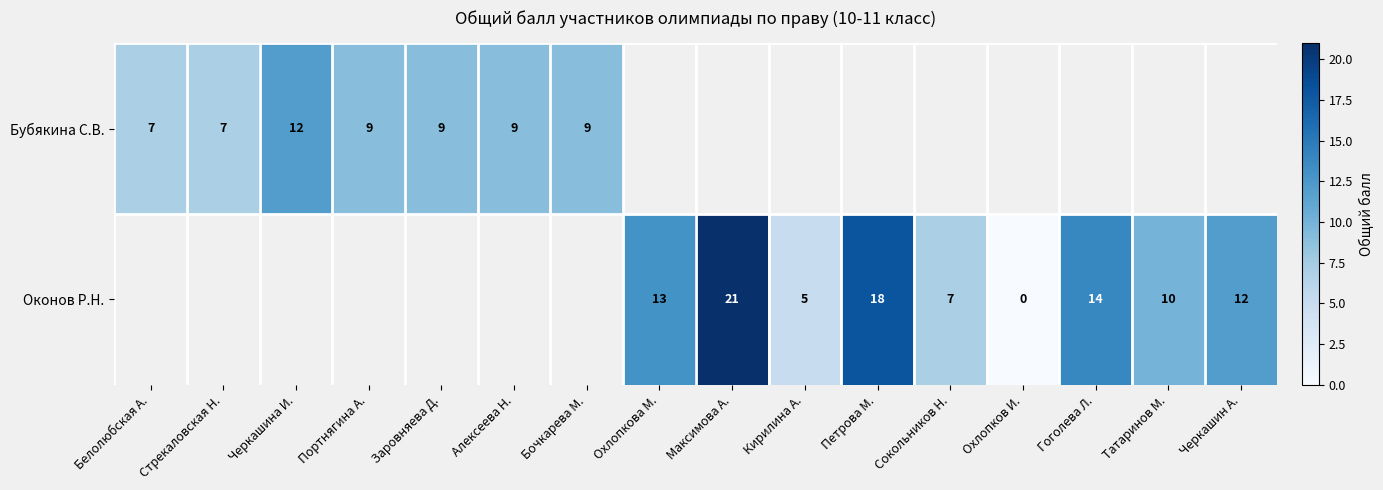

At how many categories does at least one series exceed 2?

15